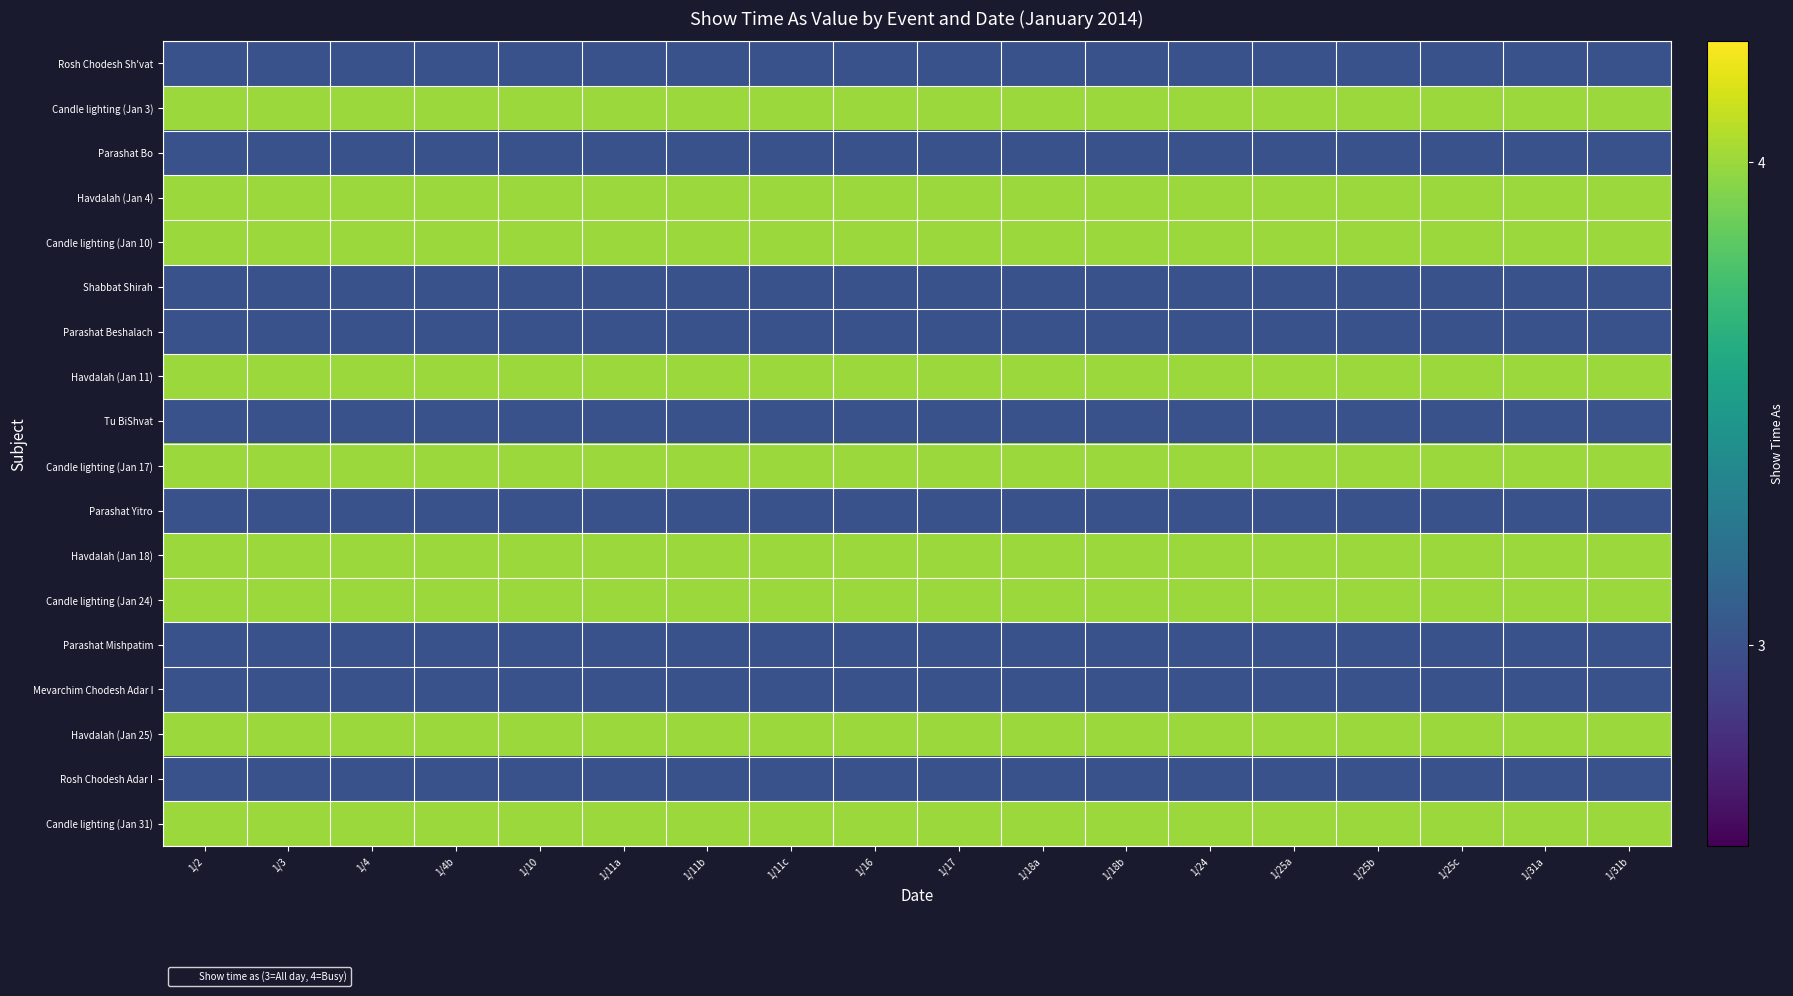

At how many categories does at least one series exceed 0?

18